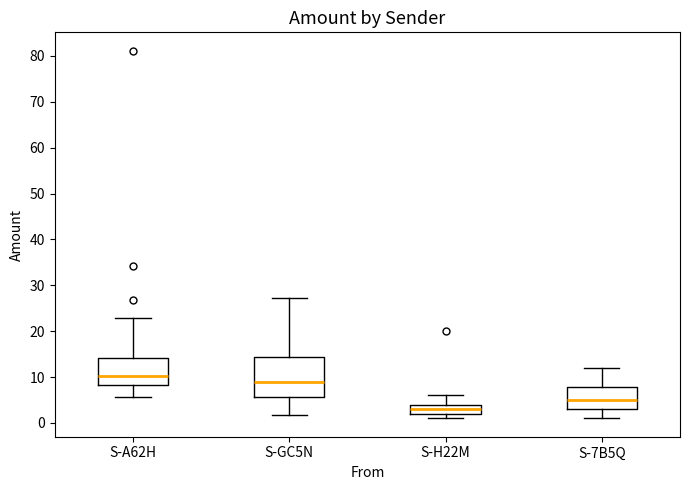

Which box has the highest median line?

S-A62H